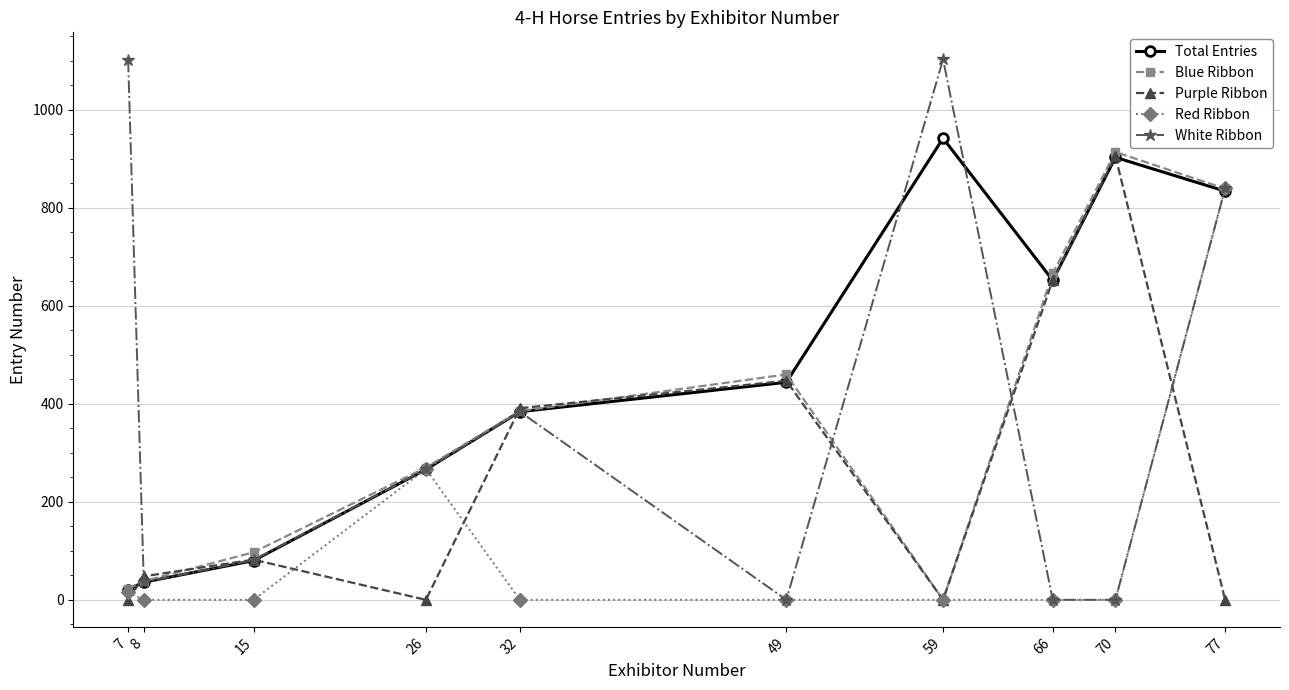

Where is the first local minimum for Blue Ribbon?

59